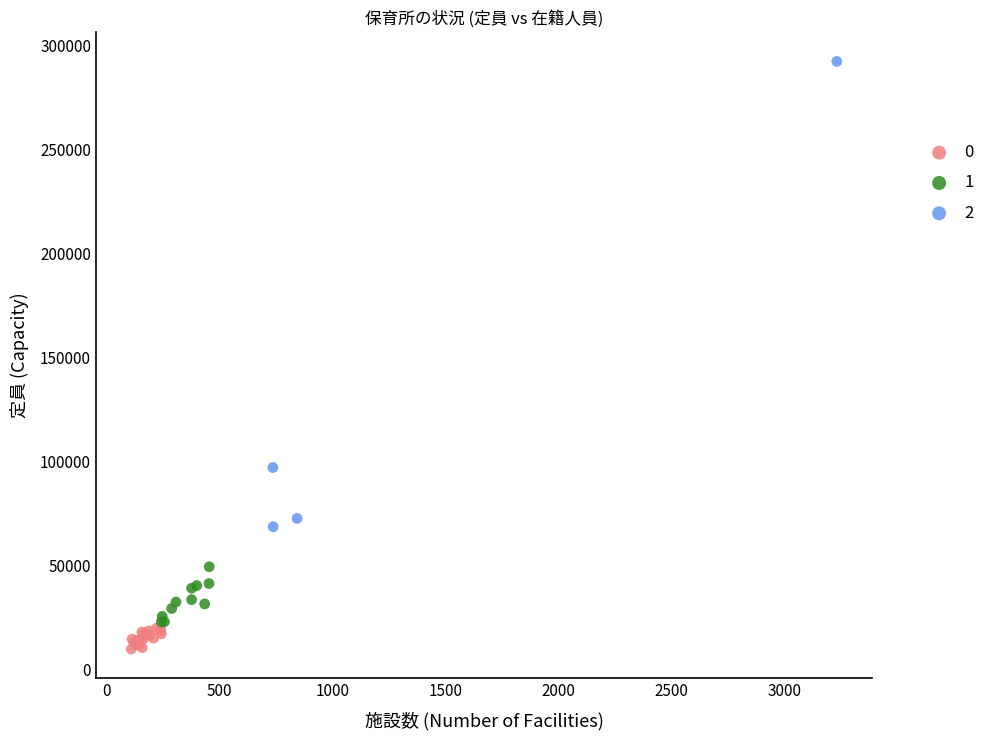

Which series contains the highest Y value?

2